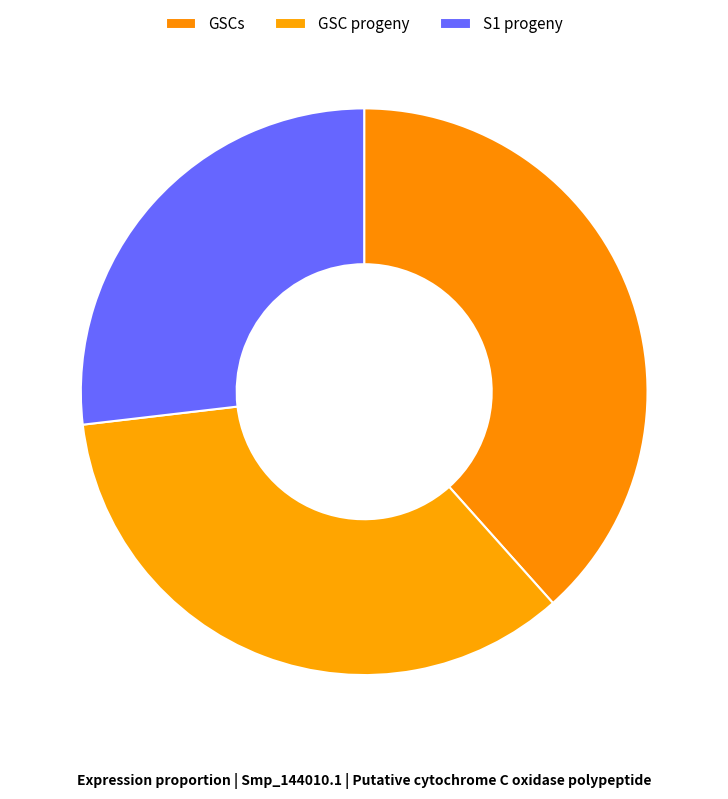

Which category has the biggest portion of the pie?

GSCs